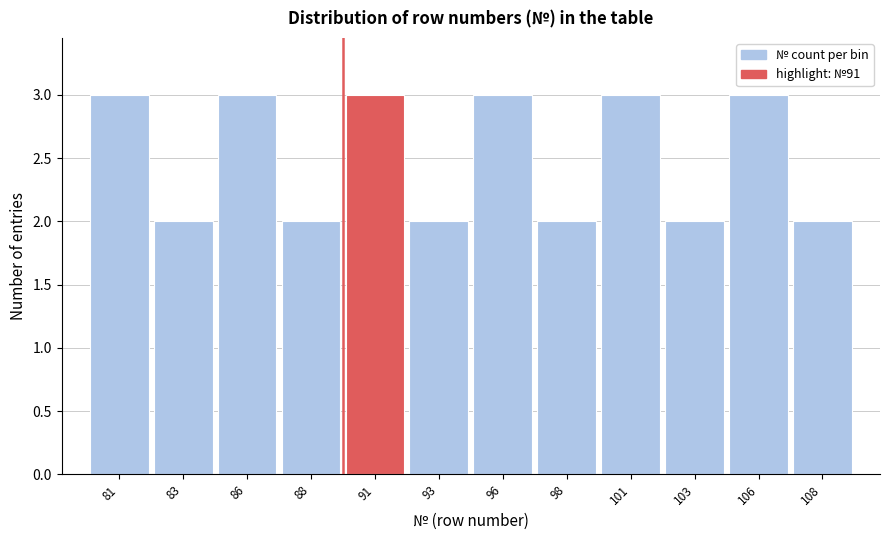

Reading left to right, list all the values displayed in this chart.

3	2	3	2	3	2	3	2	3	2	3	2